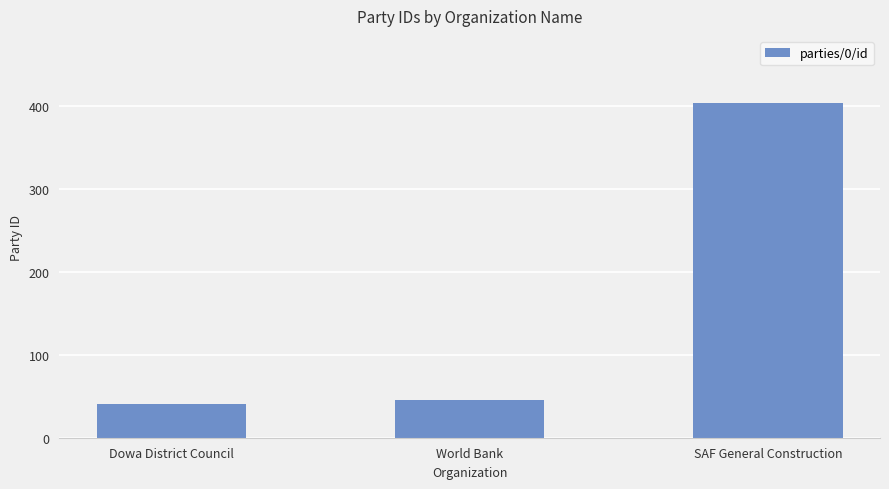

Between Dowa District Council and SAF General Construction, which is larger?

SAF General Construction